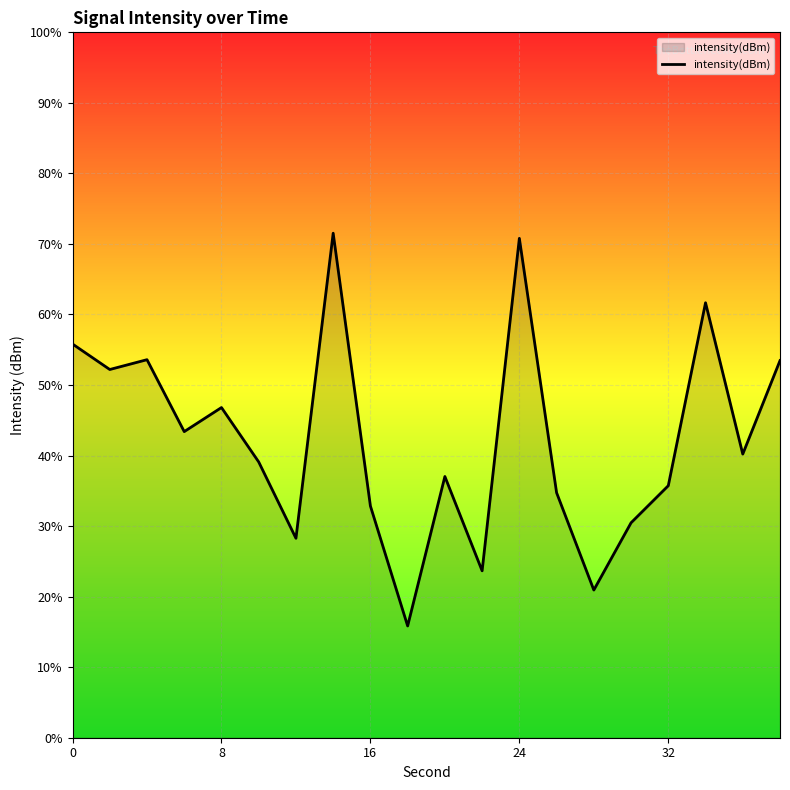

Does the chart display data point markers on the line(s)?

No